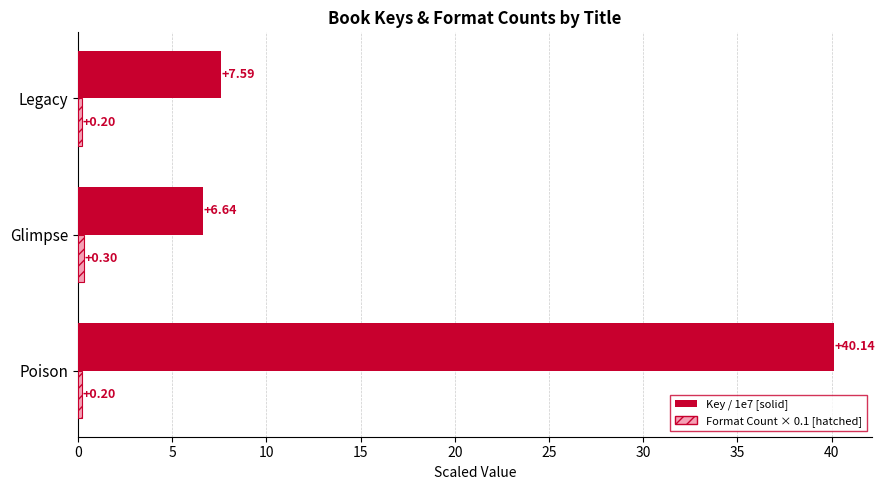

What is the difference between the highest and lowest values at Poison?

39.9